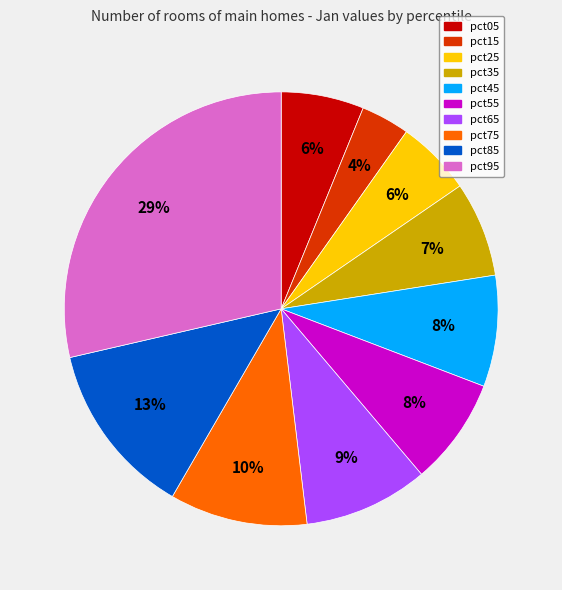

To the nearest percent, what is the difference between the pct35 and pct05 slice percentages?

1%